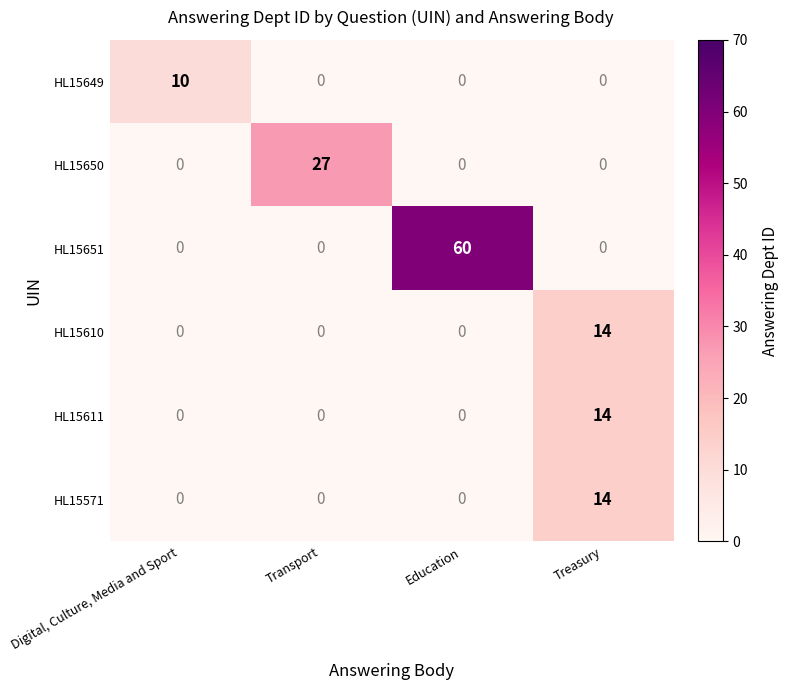

Reading left to right, transcribe all the data shown in this chart.

HL15649: Digital, Culture, Media and Sport=10	Transport=0	Education=0	Treasury=0
HL15650: Digital, Culture, Media and Sport=0	Transport=27	Education=0	Treasury=0
HL15651: Digital, Culture, Media and Sport=0	Transport=0	Education=60	Treasury=0
HL15610: Digital, Culture, Media and Sport=0	Transport=0	Education=0	Treasury=14
HL15611: Digital, Culture, Media and Sport=0	Transport=0	Education=0	Treasury=14
HL15571: Digital, Culture, Media and Sport=0	Transport=0	Education=0	Treasury=14